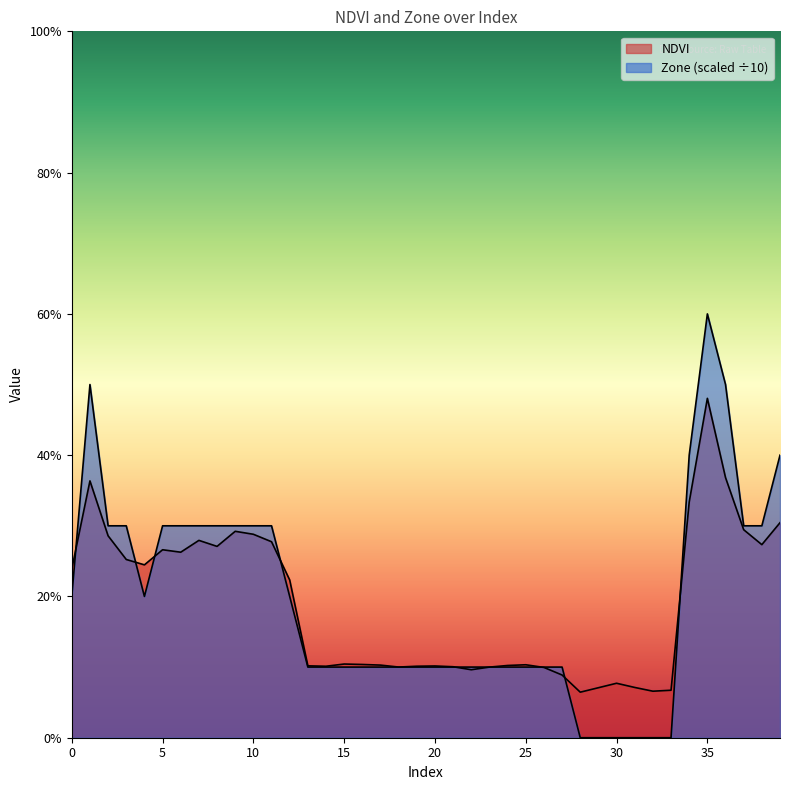

True or false: NDVI has a value of 0.1 at 27.

True